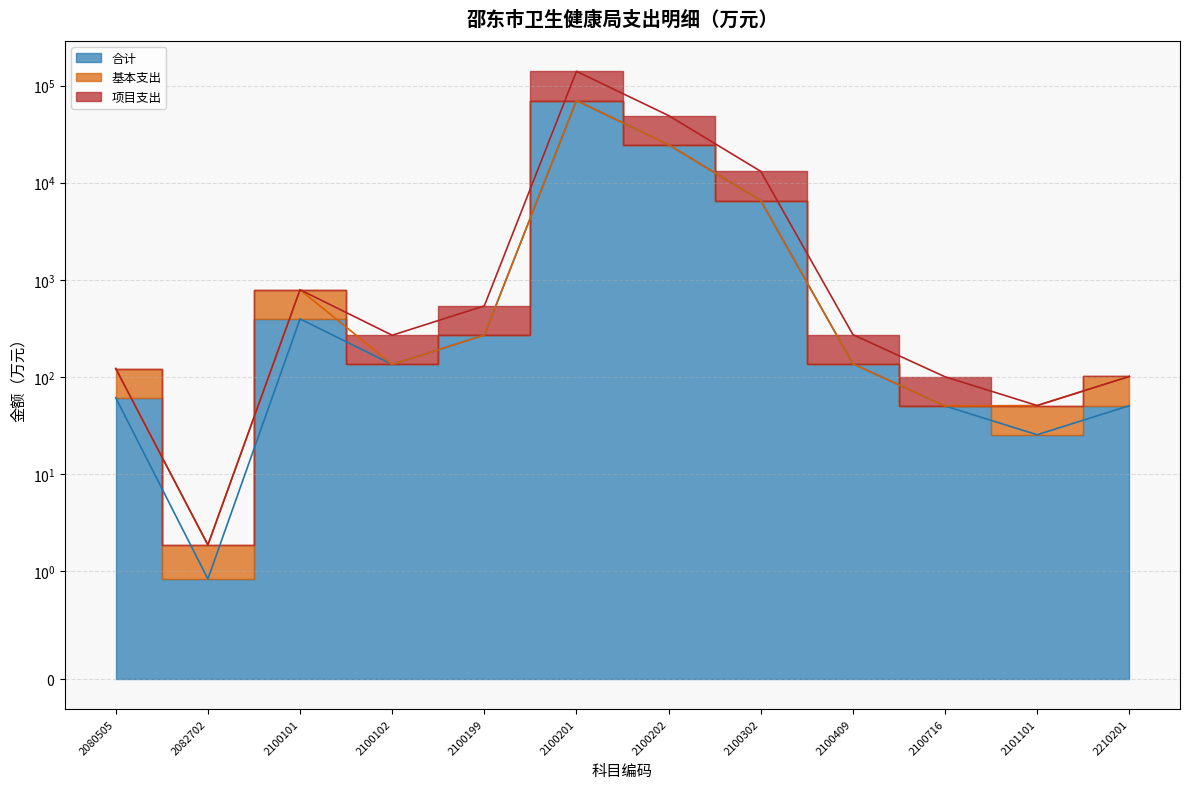

True or false: 合计 and 项目支出 cross at least once.

False